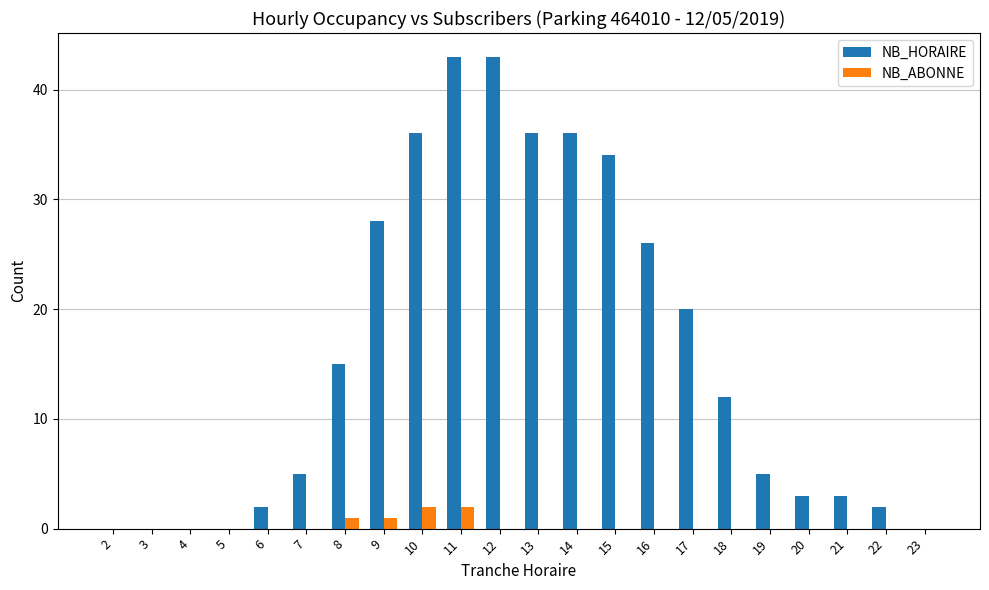

The NB_HORAIRE series shows 1 at 21. True or false?

False